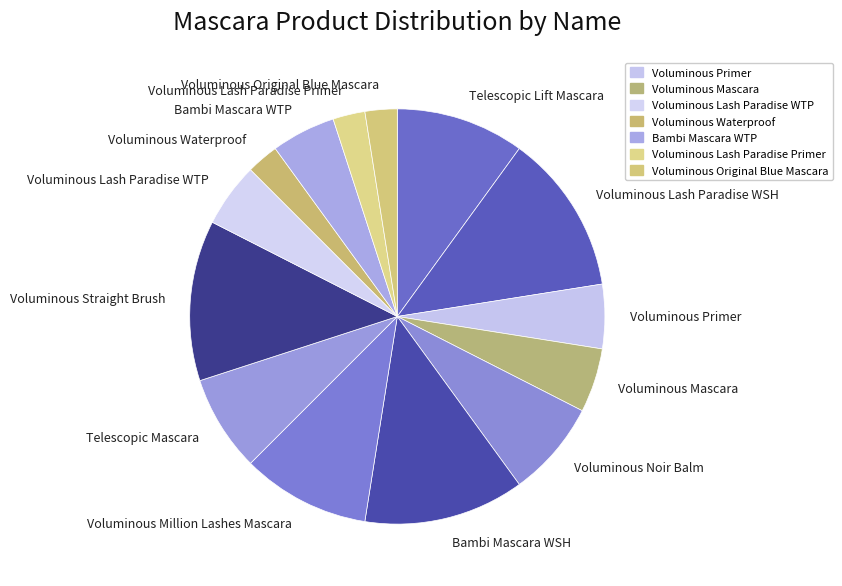

Approximately how many times larger is the value at Voluminous Lash Paradise WSH compared to Voluminous Noir Balm?

1.7